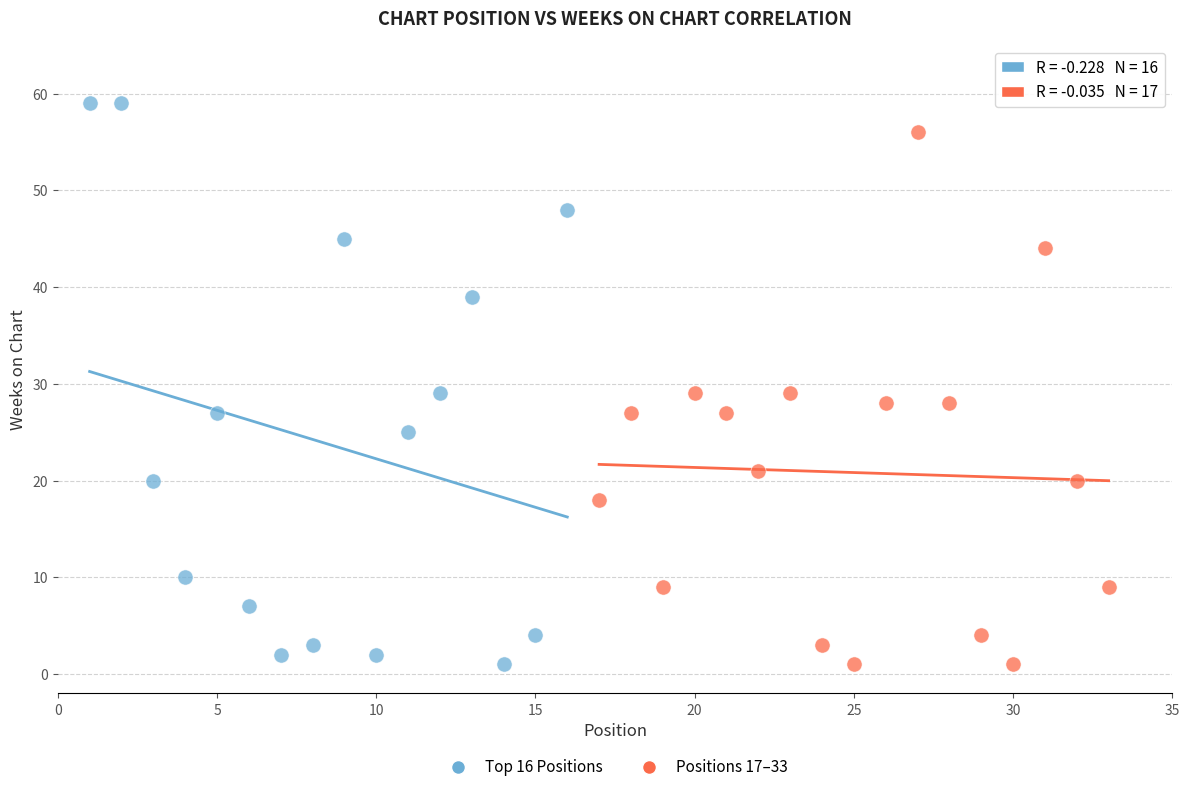

What are all the series names shown in the legend?

Top 16 Positions, Positions 17–33